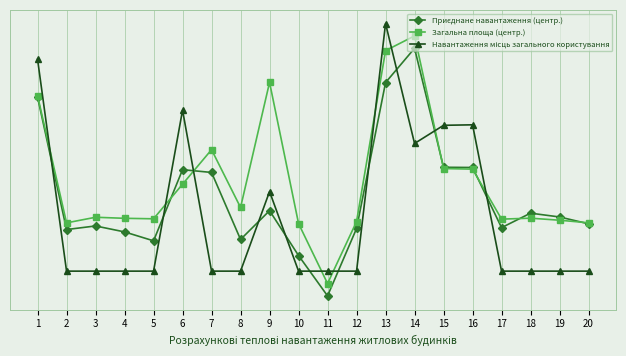

Is the value of Навантаження місць загального користування at 15 greater than the value of Приєднане навантаження (центр.) at 11?

Yes